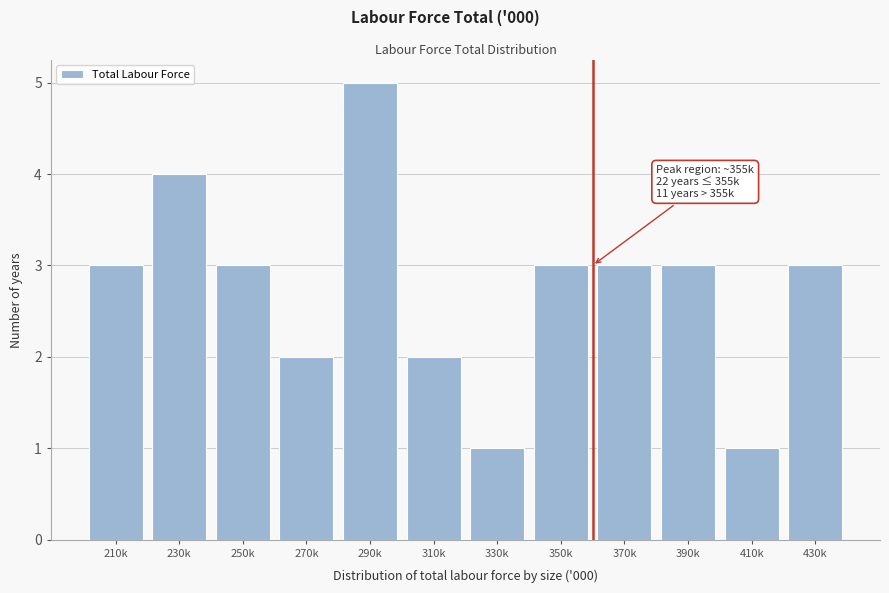

Reading right to left, what are all the values shown in this chart?

3	1	3	3	3	1	2	5	2	3	4	3